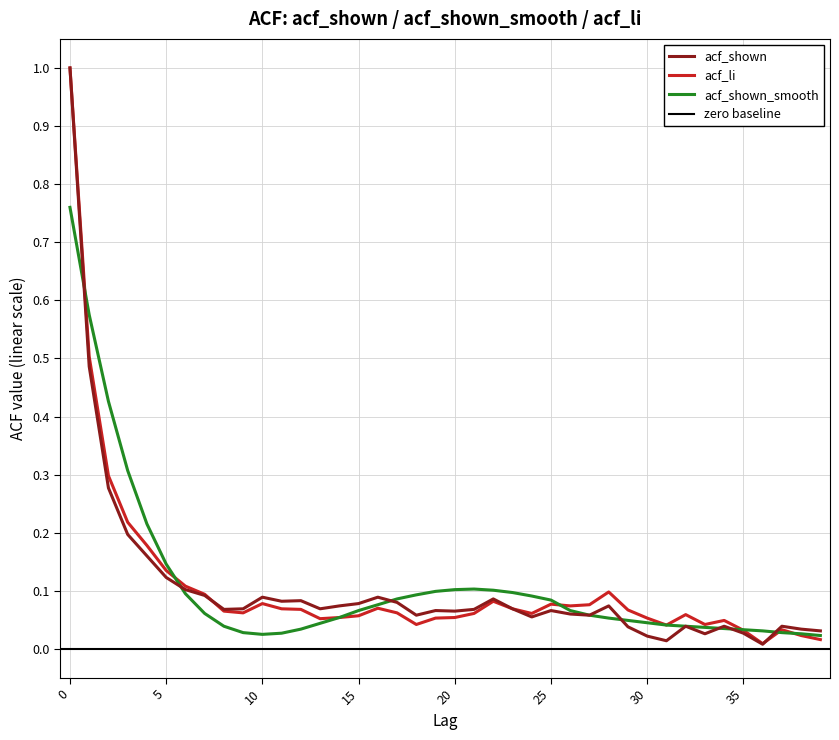

Which series has the largest total across all categories?

acf_shown_smooth